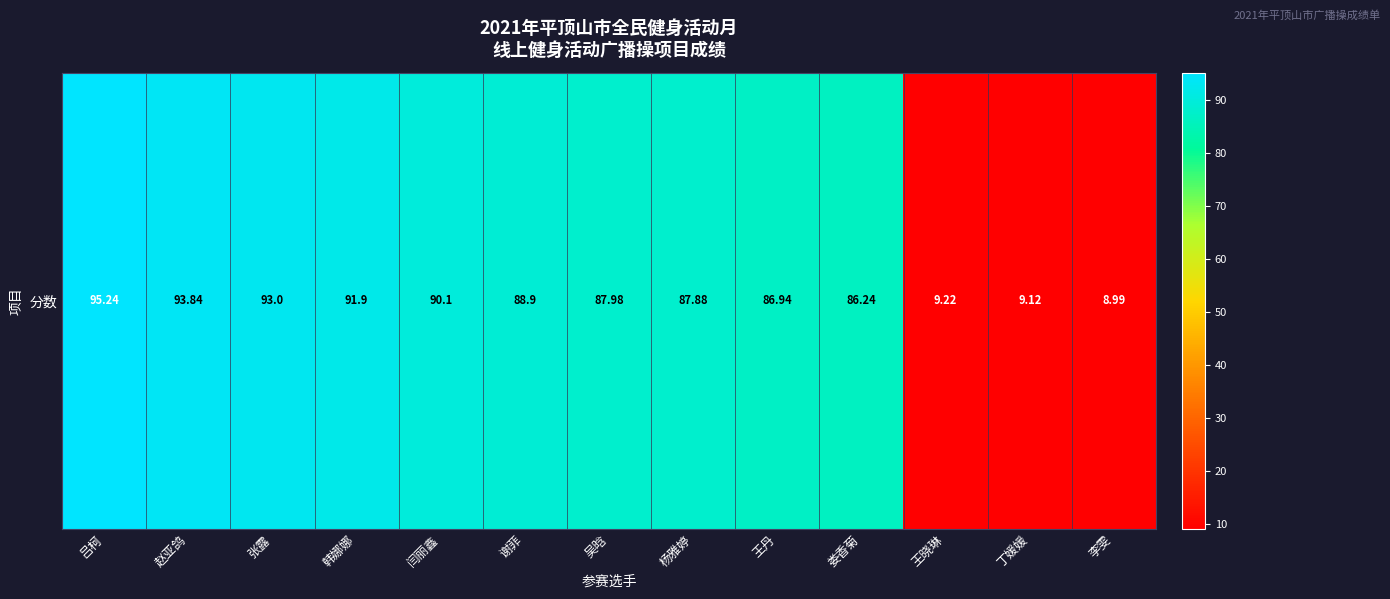

Where does the data first go above 87?

吕柯